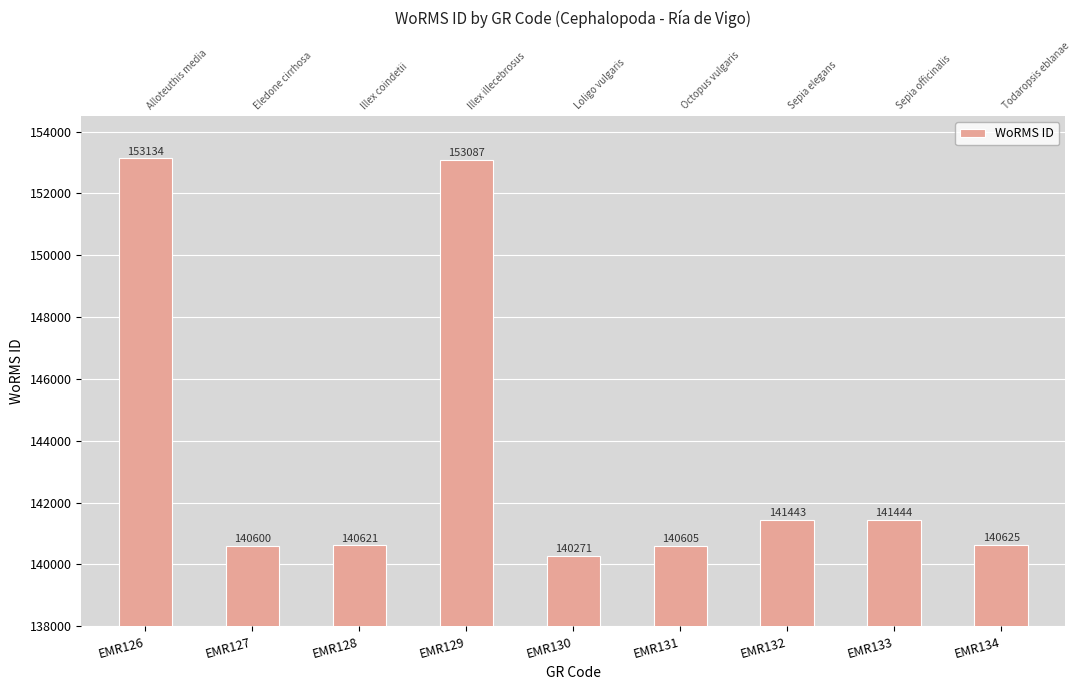

Which label corresponds to the largest value in the chart?

EMR126